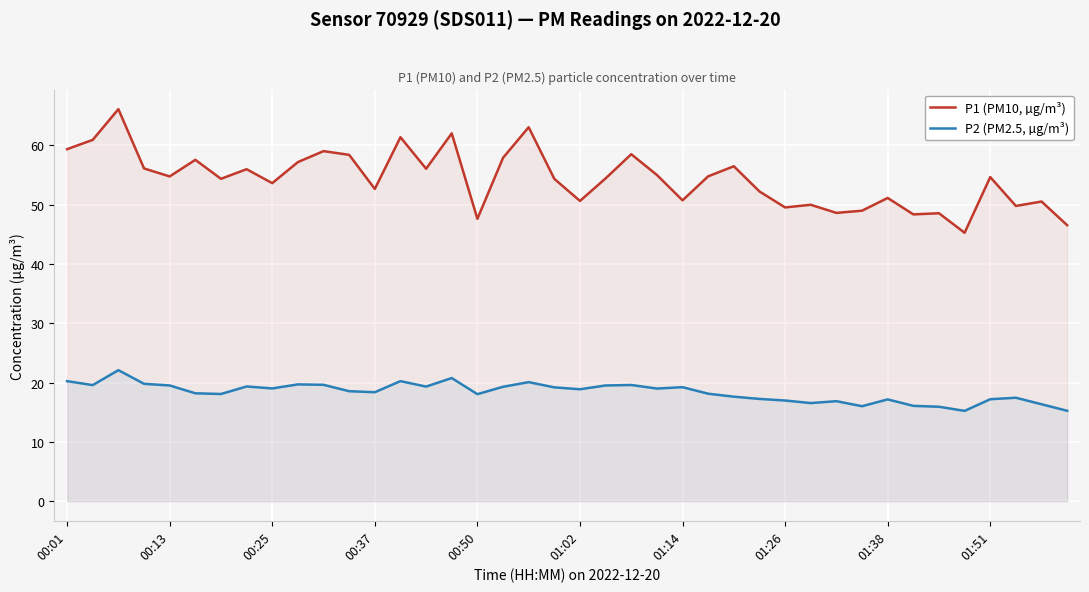

What is the sum of the P1 (PM10, µg/m³) values at 11 and 15?

120.5